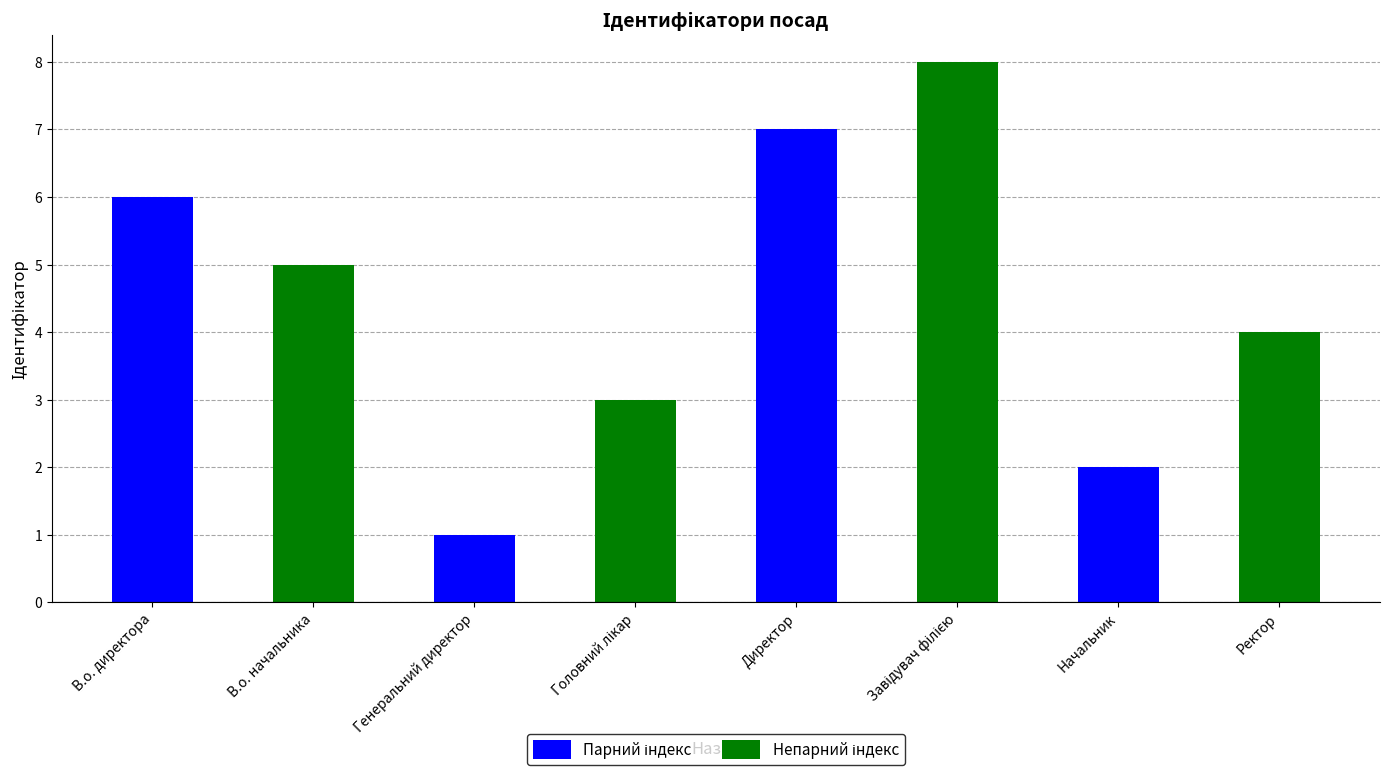

At which category is the sum across all series the highest?

Директор